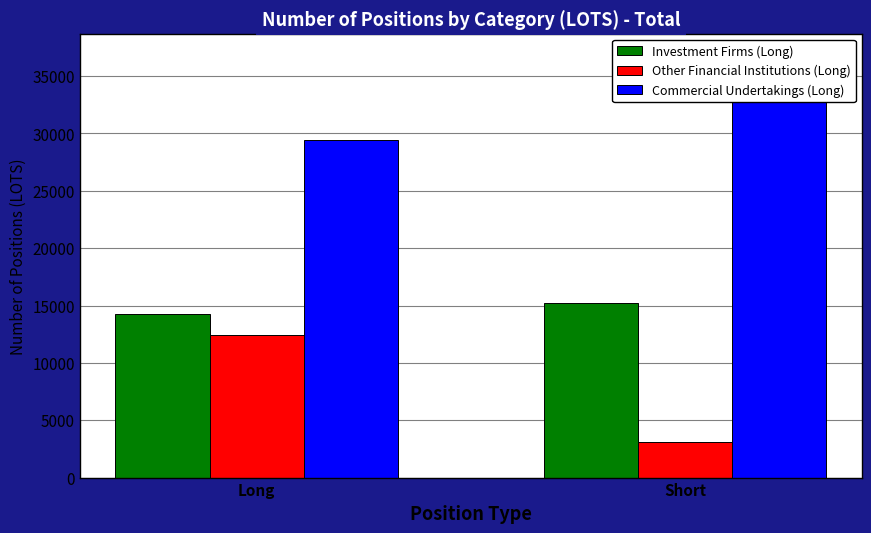

What is the total value across all series at Long?

56138.1